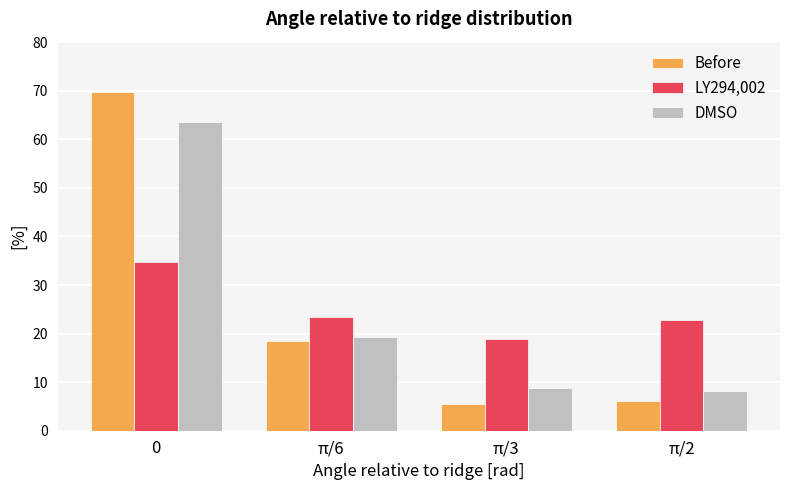

What is the difference between the DMSO values at π/6 and 0?

44.4